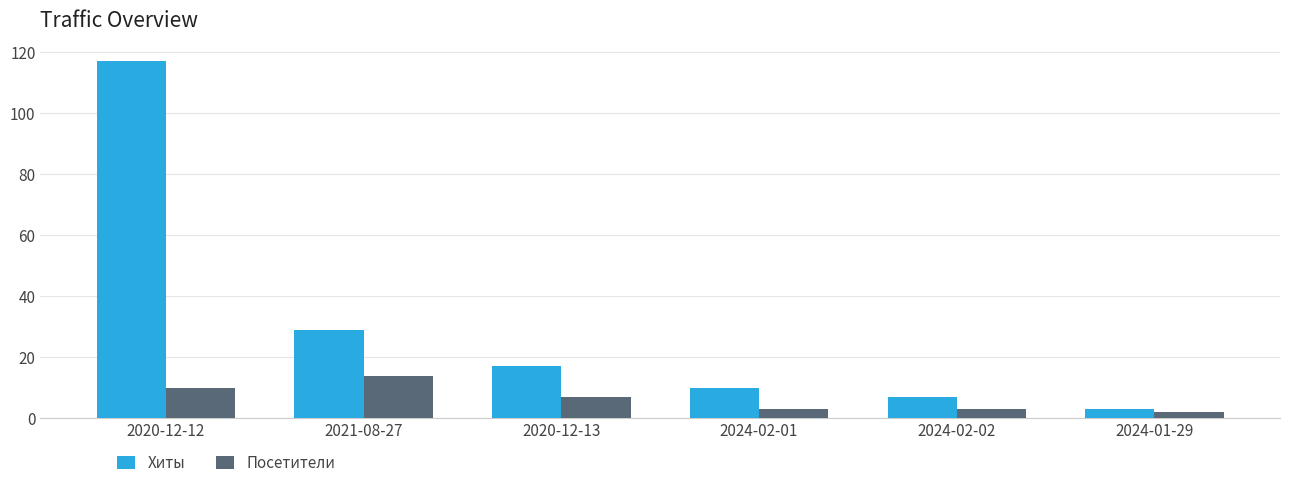

Between 2024-02-02 and 2024-01-29, which series saw the biggest shift?

Хиты